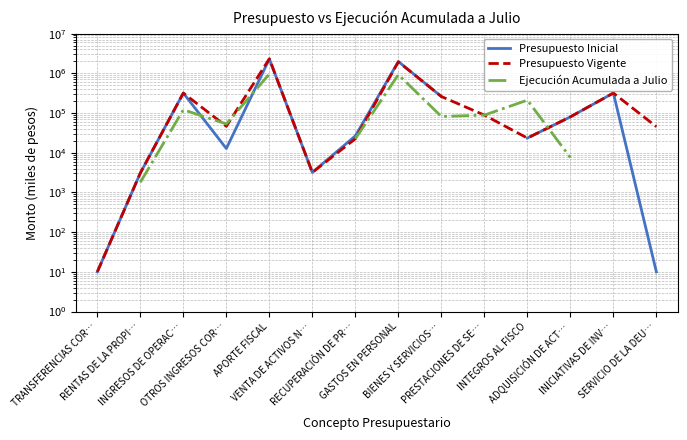

What is the total value across all series at INGRESOS DE OPERAC…?

758108.0